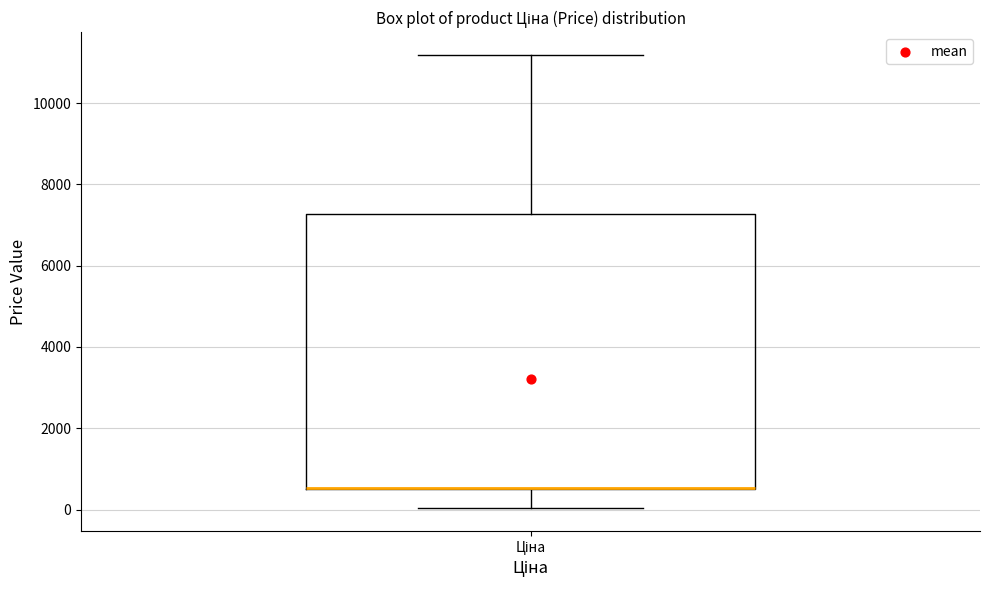

Read this box plot against the y-axis: the position of the median line, the range covered by the box, and the ends of both whiskers. The values are not printed on the chart, so give them approximately, as read against the axis.

median 600 (drawn on the box's lower edge), box 600 to 7200, whiskers 0 to 11200